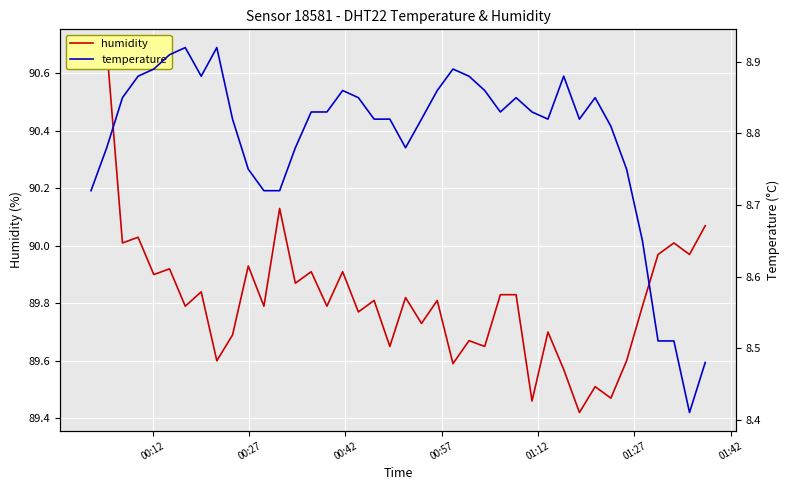

What is the value of the humidity point at the 18th from the left?

89.8